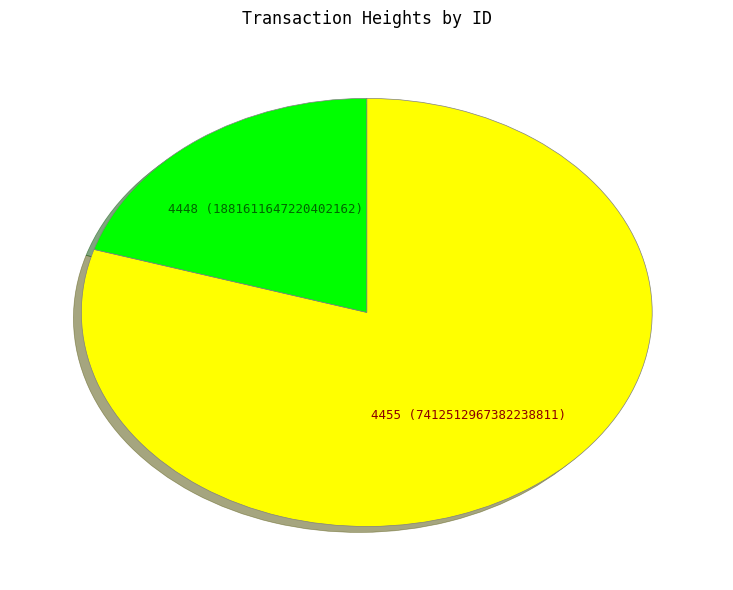

Rank the categories by value from highest to lowest.

4455, 4448